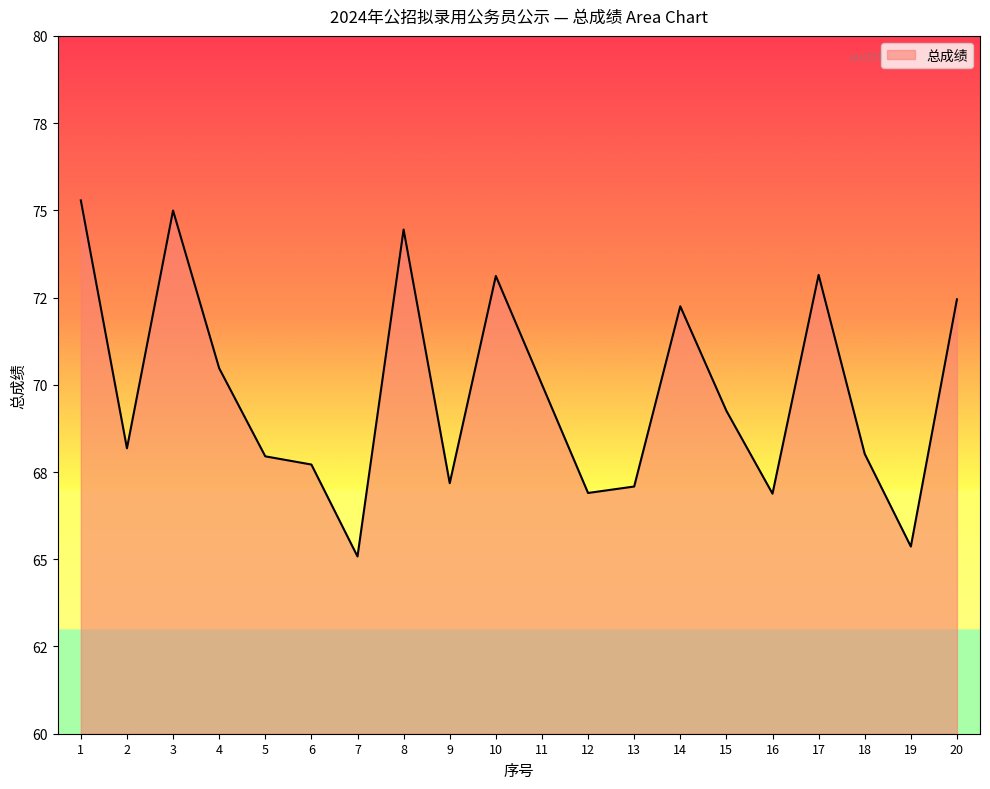

Does the chart display data point markers on the line(s)?

No